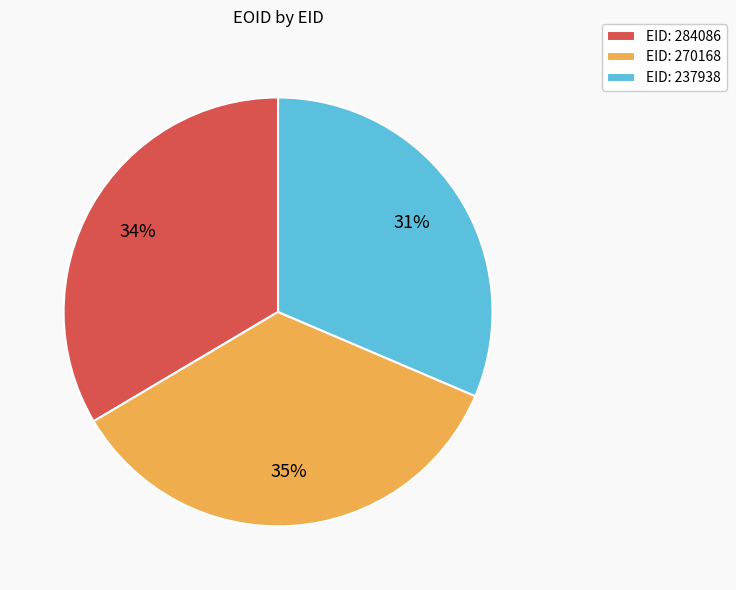

How many segments does this pie chart have?

3